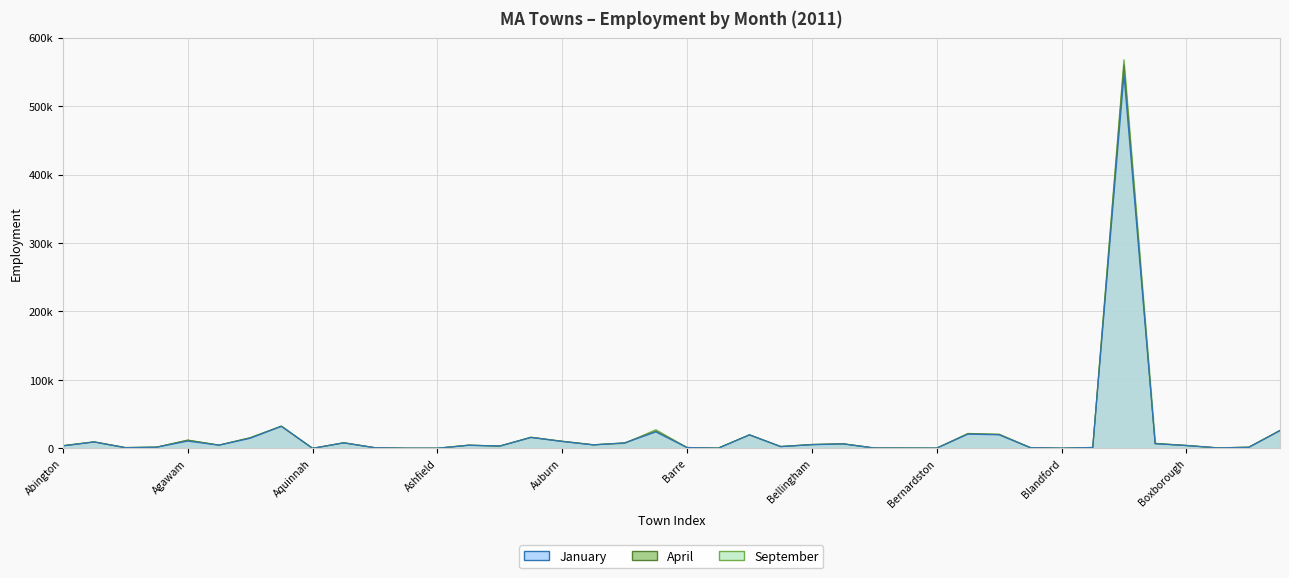

What are all the series names shown in the legend?

January, April, September